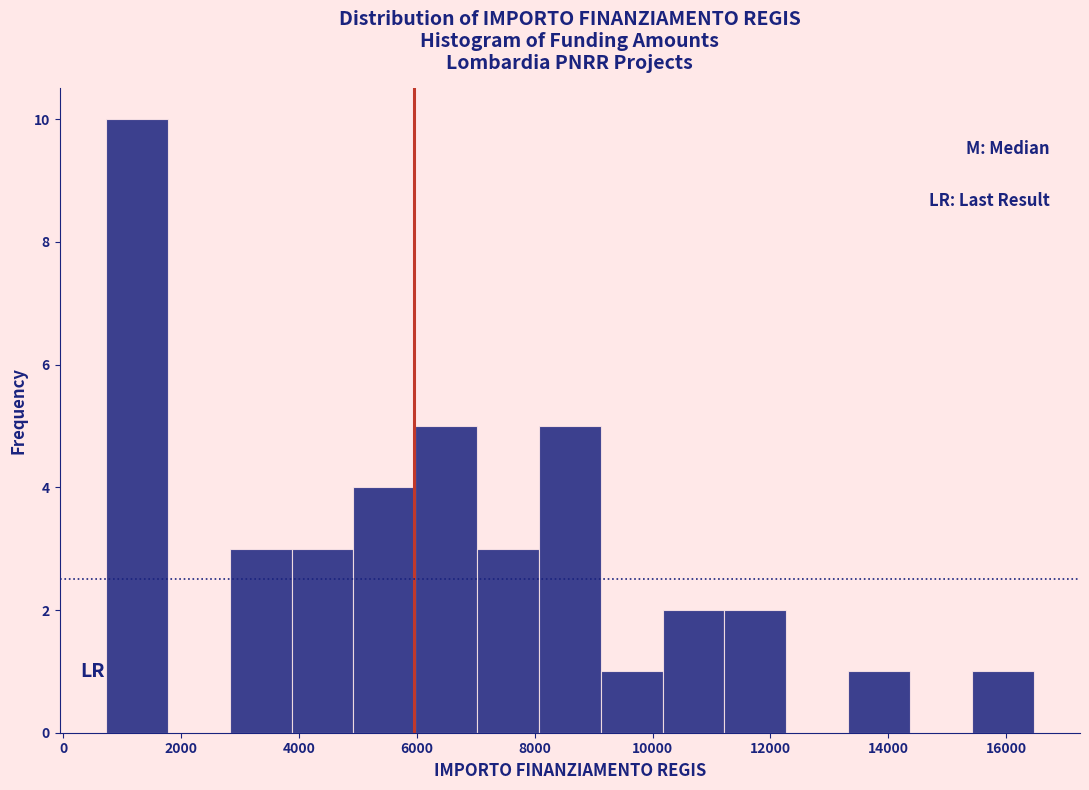

How tall is the bar that spans 15400 to 16400 on the x-axis? Neither the bar edges nor the heights are printed on the chart, so give them approximately, as read against the axes.

1